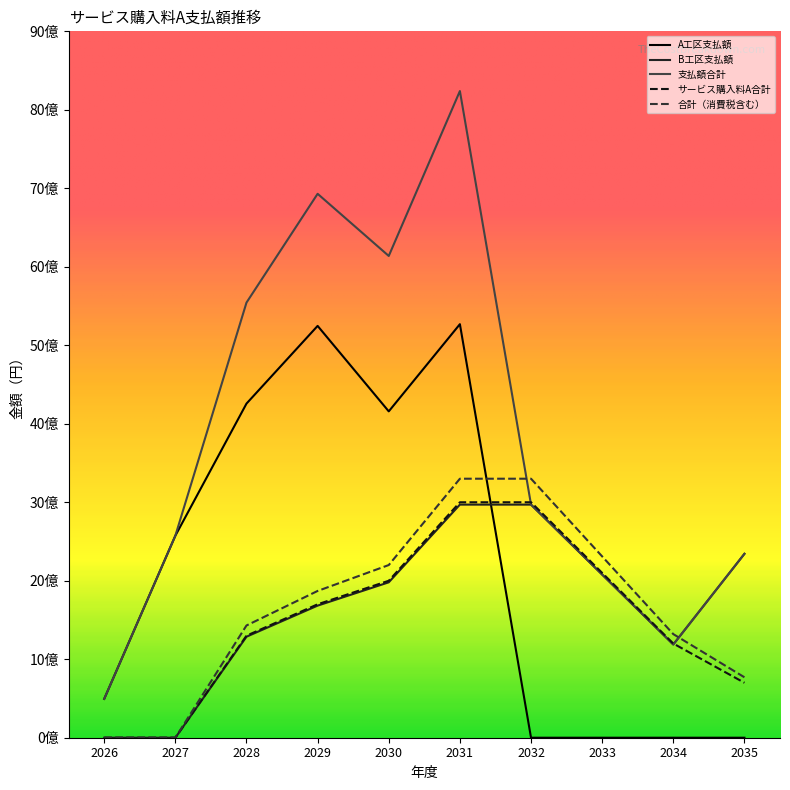

True or false: 支払額合計 has more than 0 points higher than both neighbors.

True